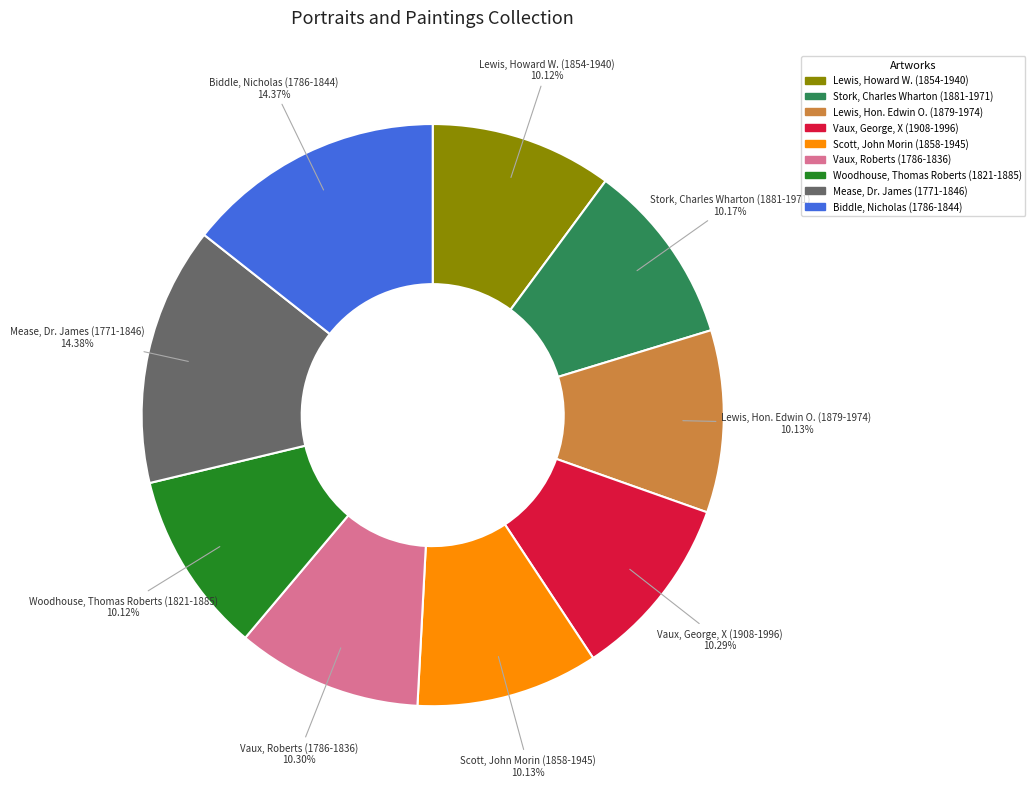

Does any single category account for the majority?

No